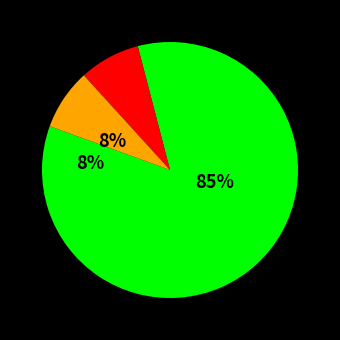

To the nearest percent, what percentage of the pie is Hegoa?

8%